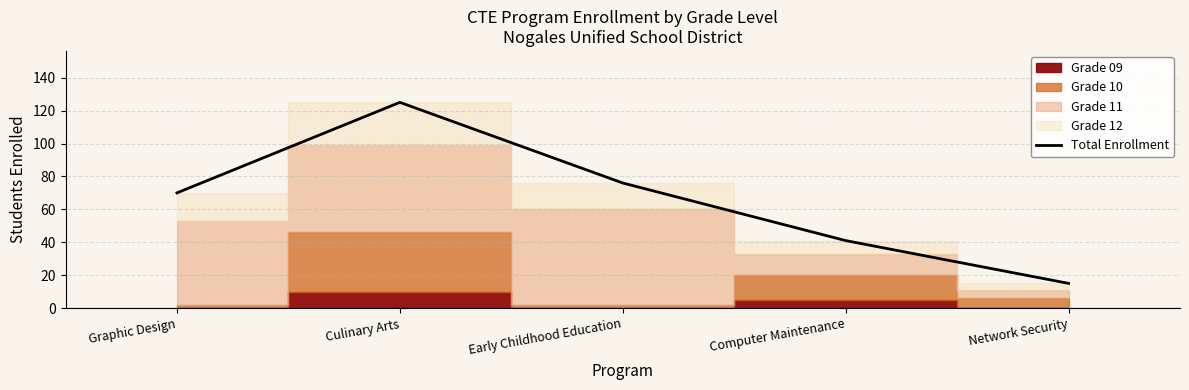

Reading left to right, transcribe all the data shown in this chart.

70	125	76	41	15